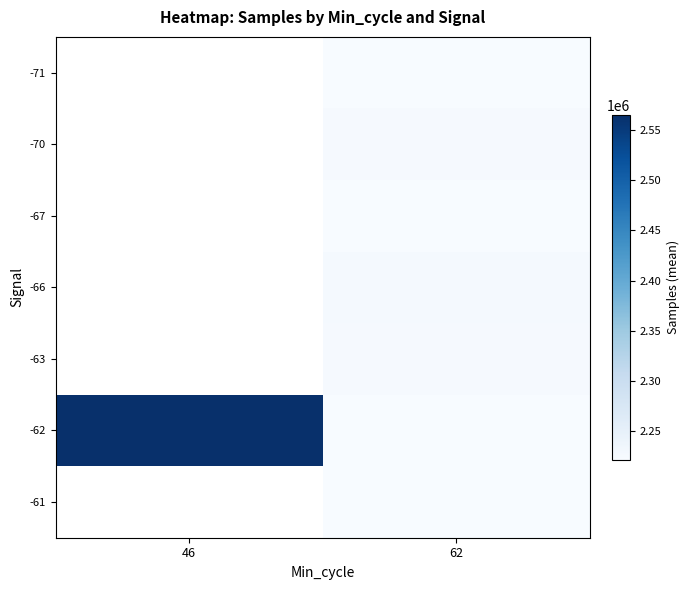

At which category is the sum across all series the highest?

62